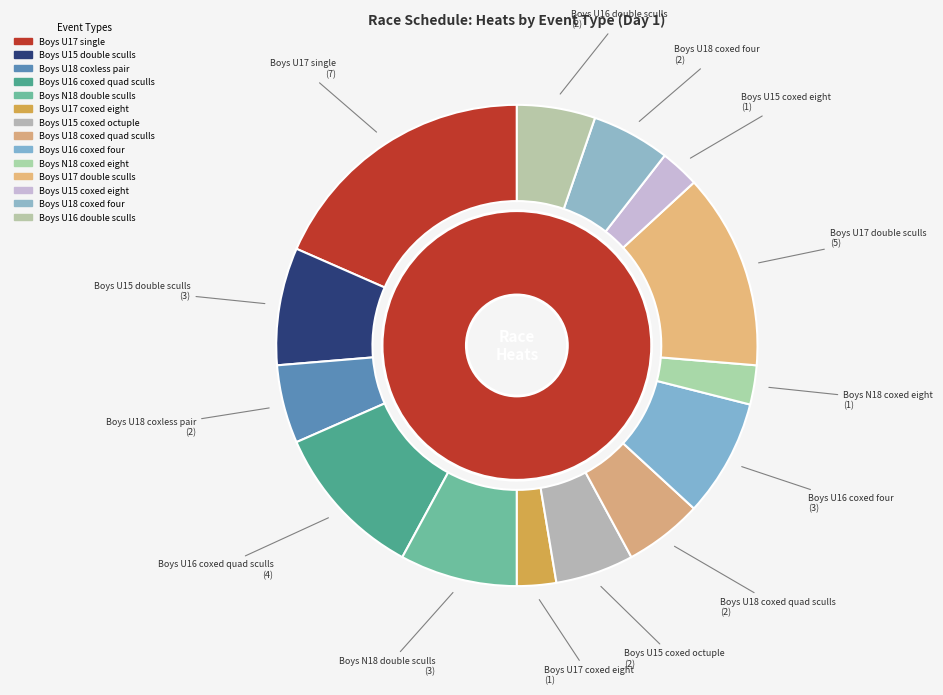

Is Boys U18 coxed four the majority of the pie?

No